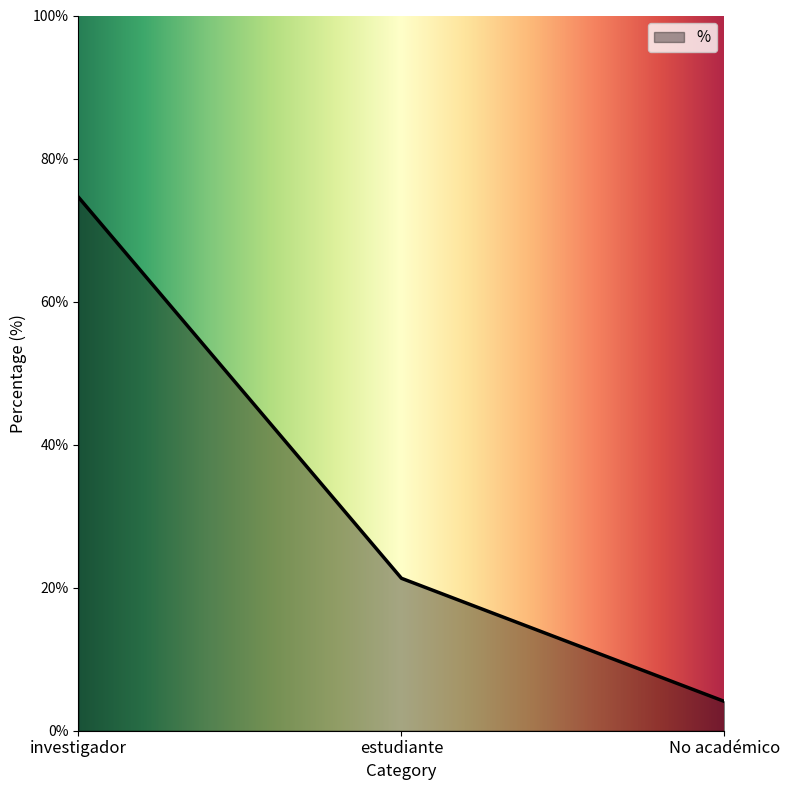

Reading left to right, transcribe all the data shown in this chart.

74.6	21.3	4.1